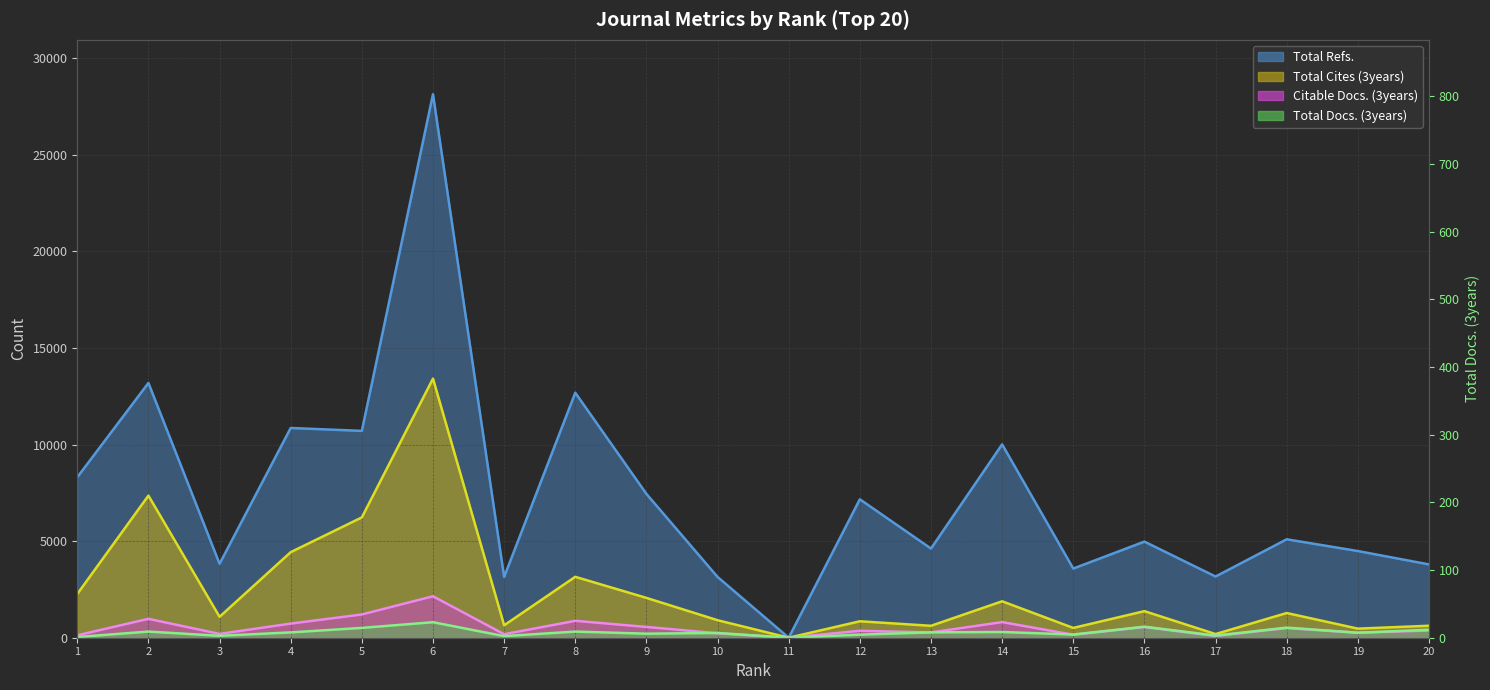

Which series has the largest range (max minus min)?

Total Refs.